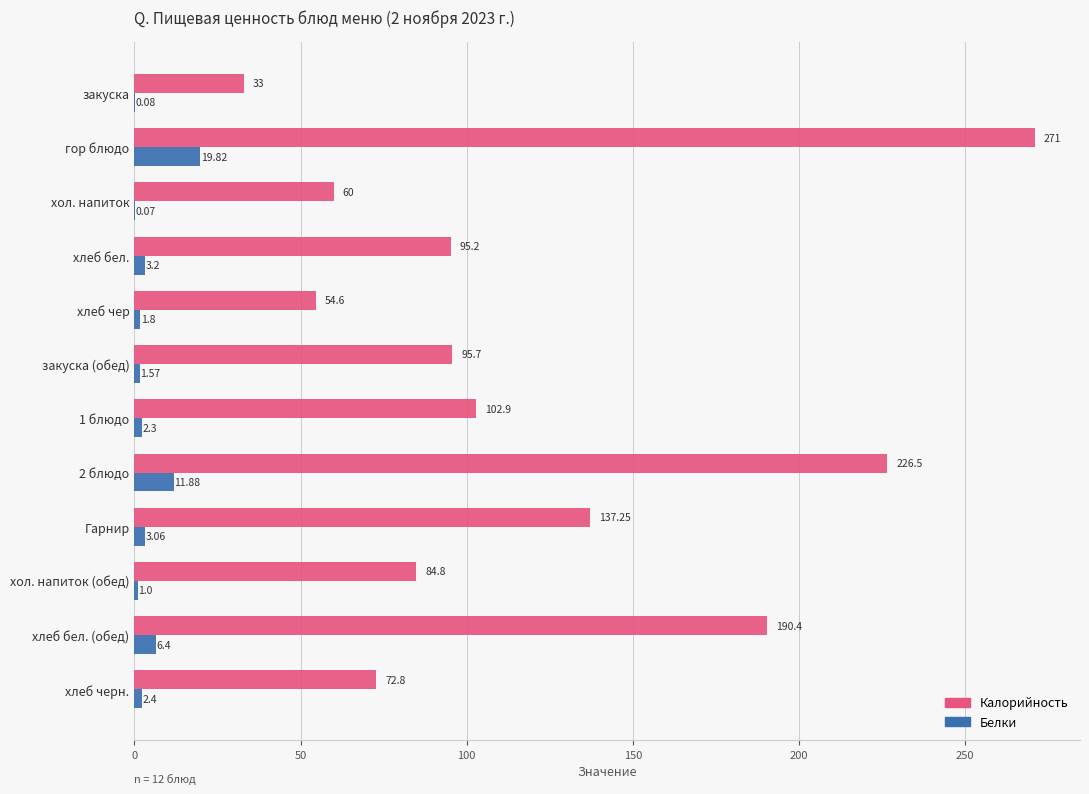

Which series changed the most between гор блюдо and хол. напиток (обед)?

Калорийность